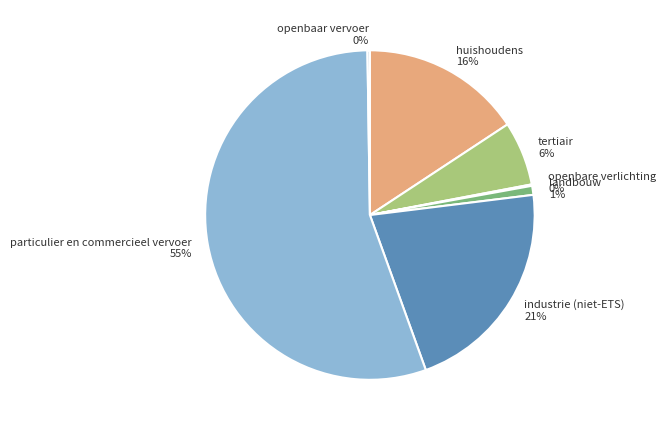

What percentage is the industrie (niet-ETS) 21% slice, to the nearest percent?

21%